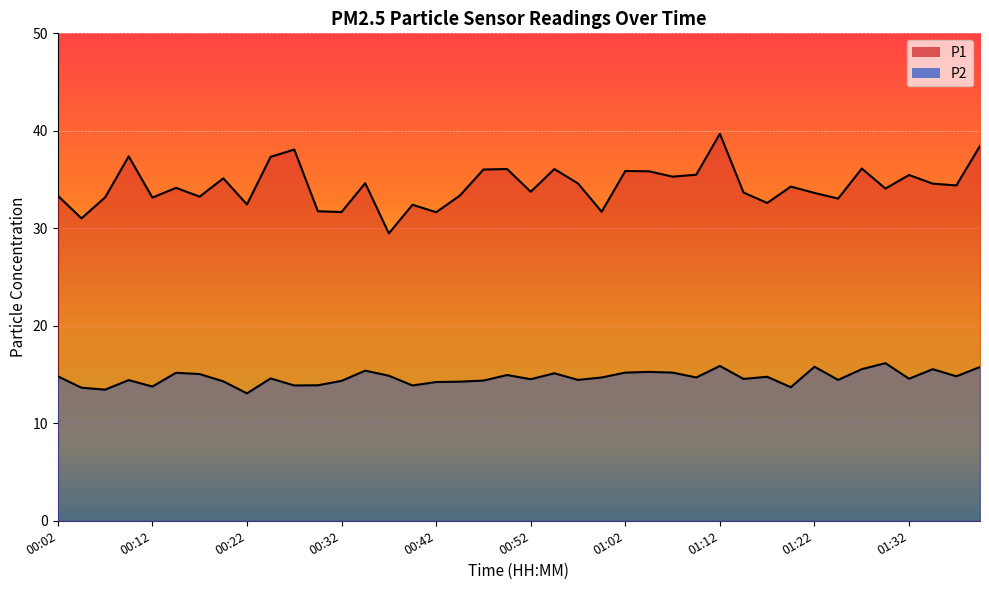

How many data points in P2 are less than 14?

8